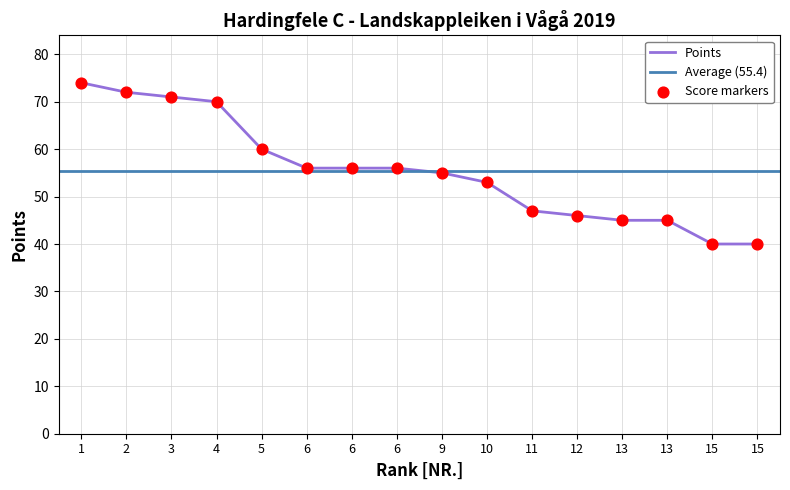

What is the change in value from 2 to 10?

-19